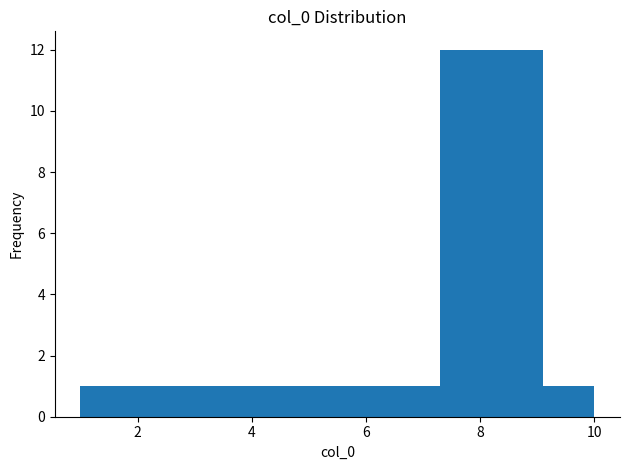

What is the height of the bar covering 5.5 to 6.4 on the x-axis? Neither the bar edges nor the heights are printed on the chart, so give them approximately, as read against the axes.

1